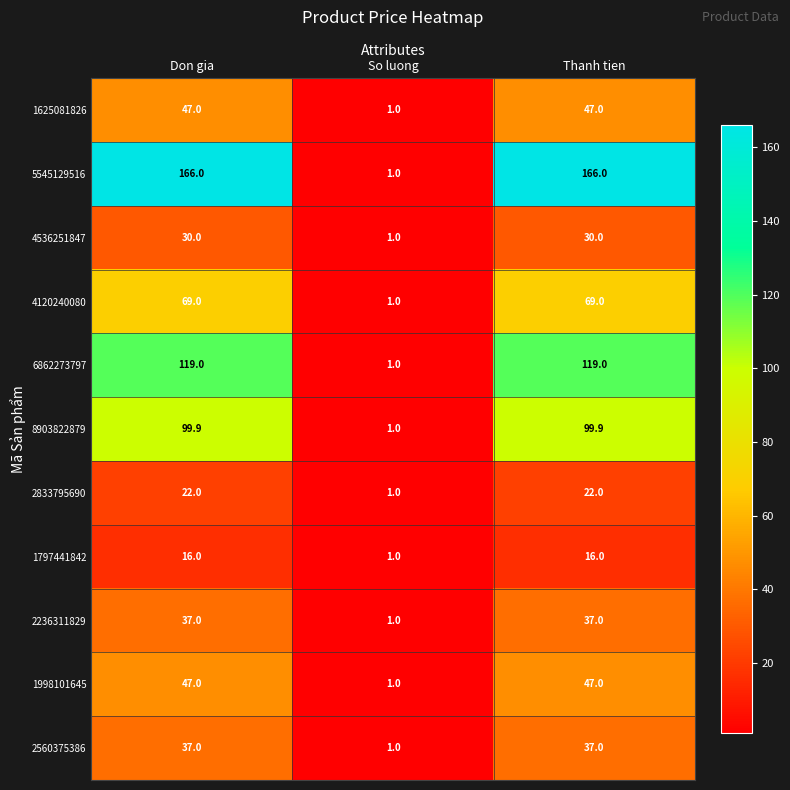

Which series has the largest range (max minus min)?

5545129516